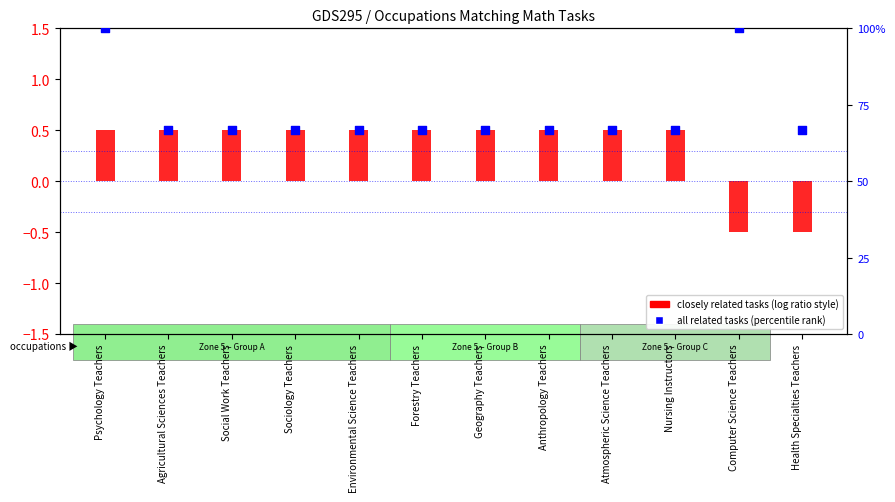

Which series reaches the maximum Y coordinate?

all related tasks (percentile)